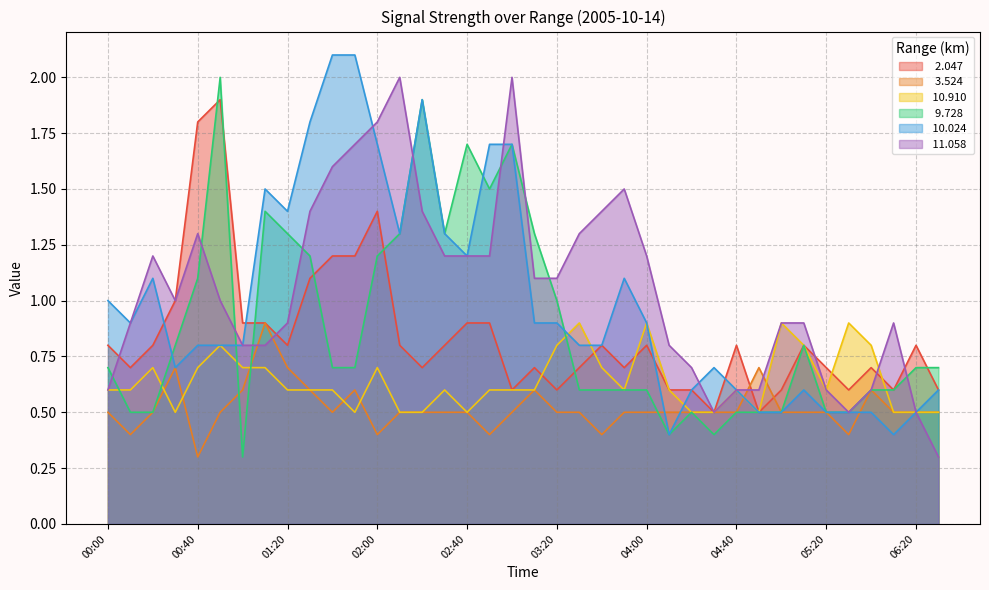

What is the difference between the highest and lowest values at 00:50?

1.5